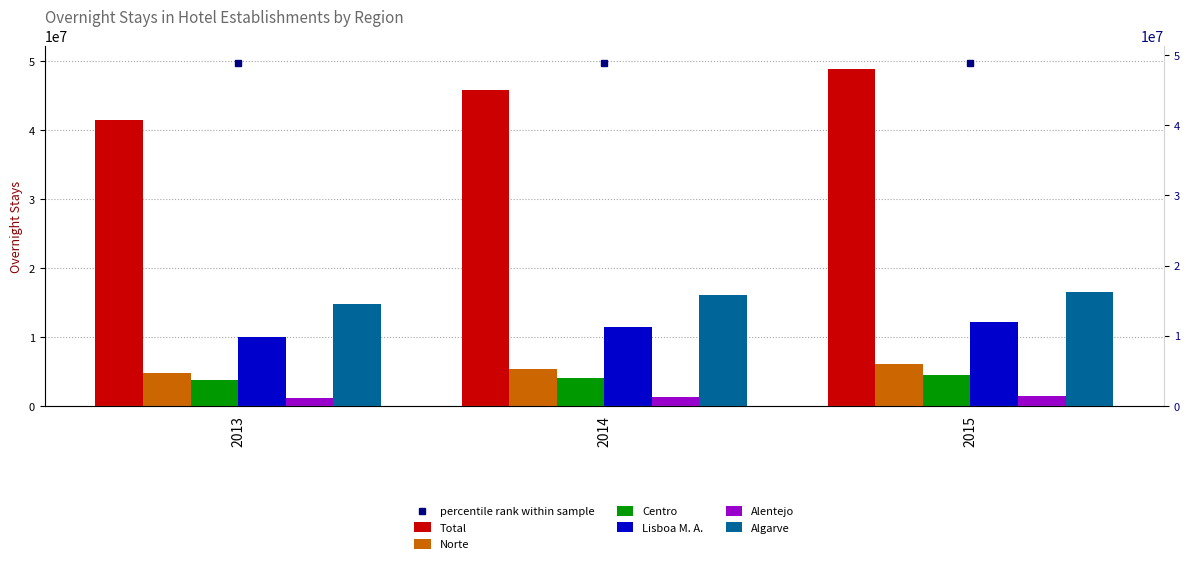

How many bars are there in each group?

6